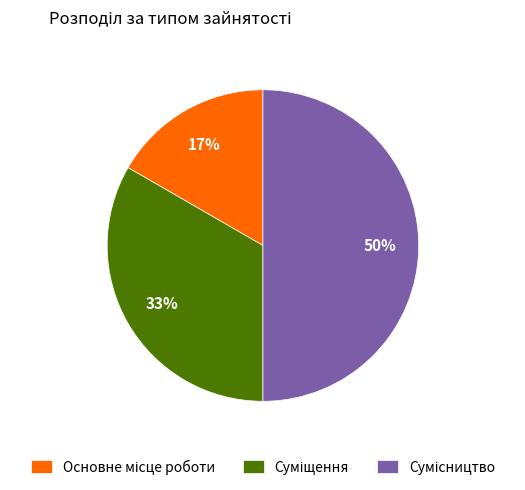

To the nearest percent, what is the average slice percentage?

33%